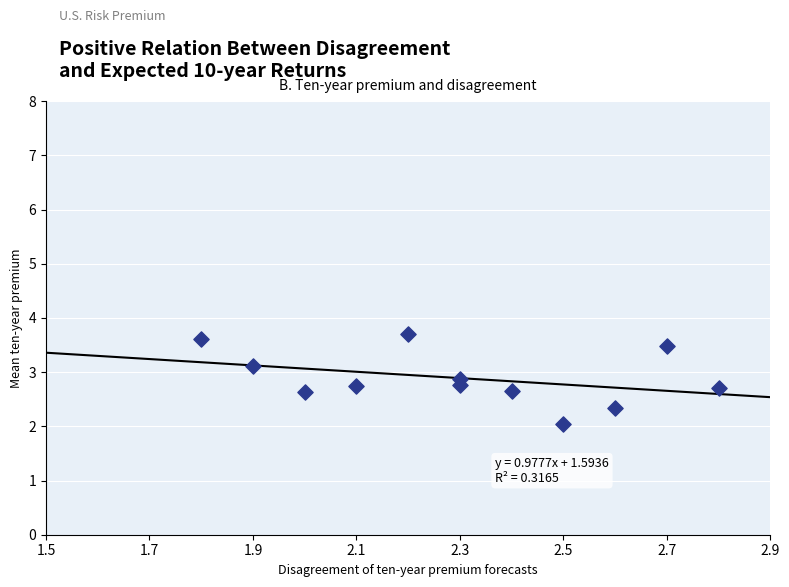

What is the range of Y values (max minus min)?

1.7